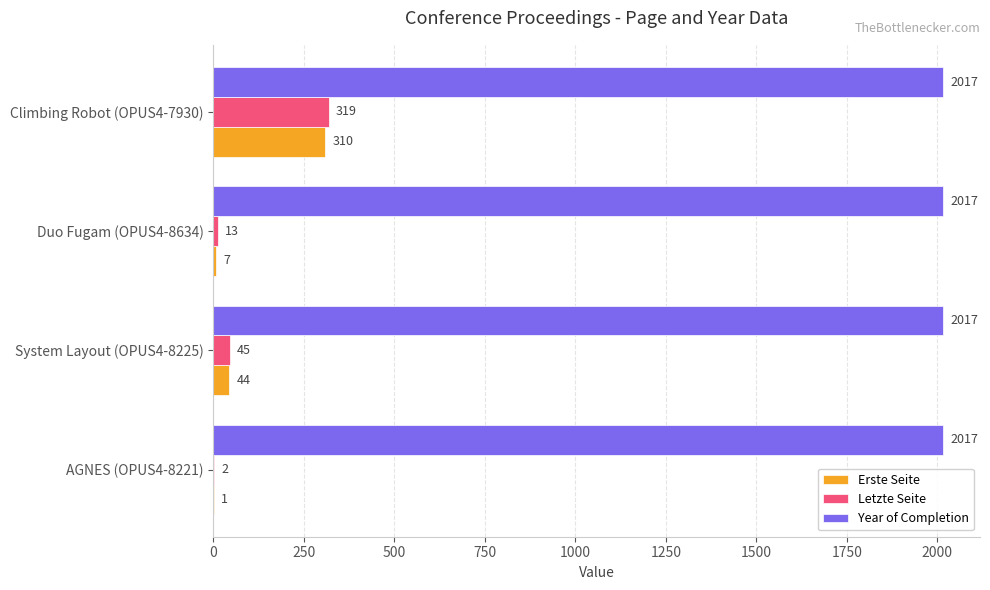

The Year of Completion series shows 2017 at Climbing Robot (OPUS4-7930). True or false?

True